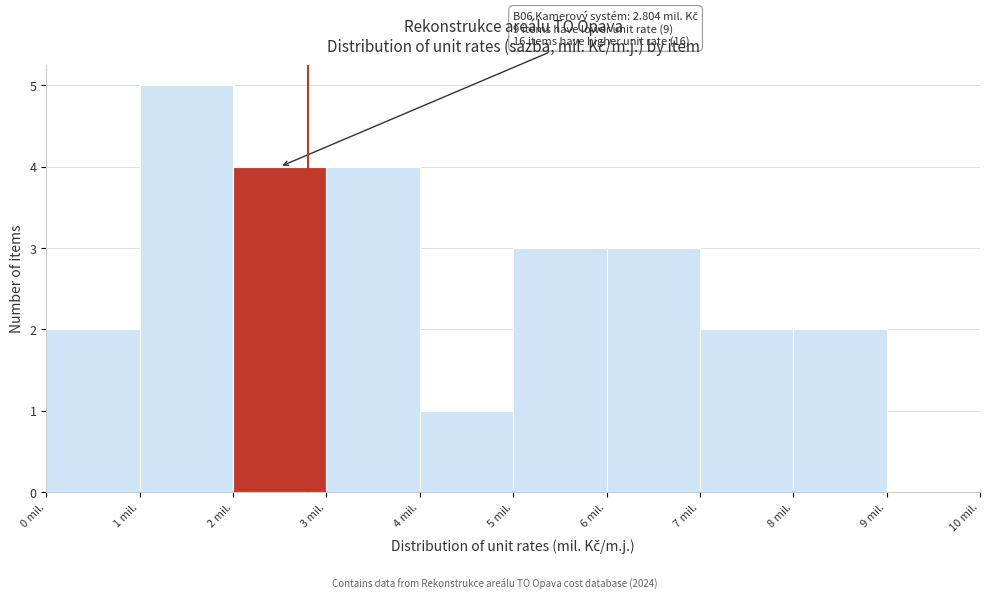

Over which range of the x-axis is the bar tallest?

1 to 2